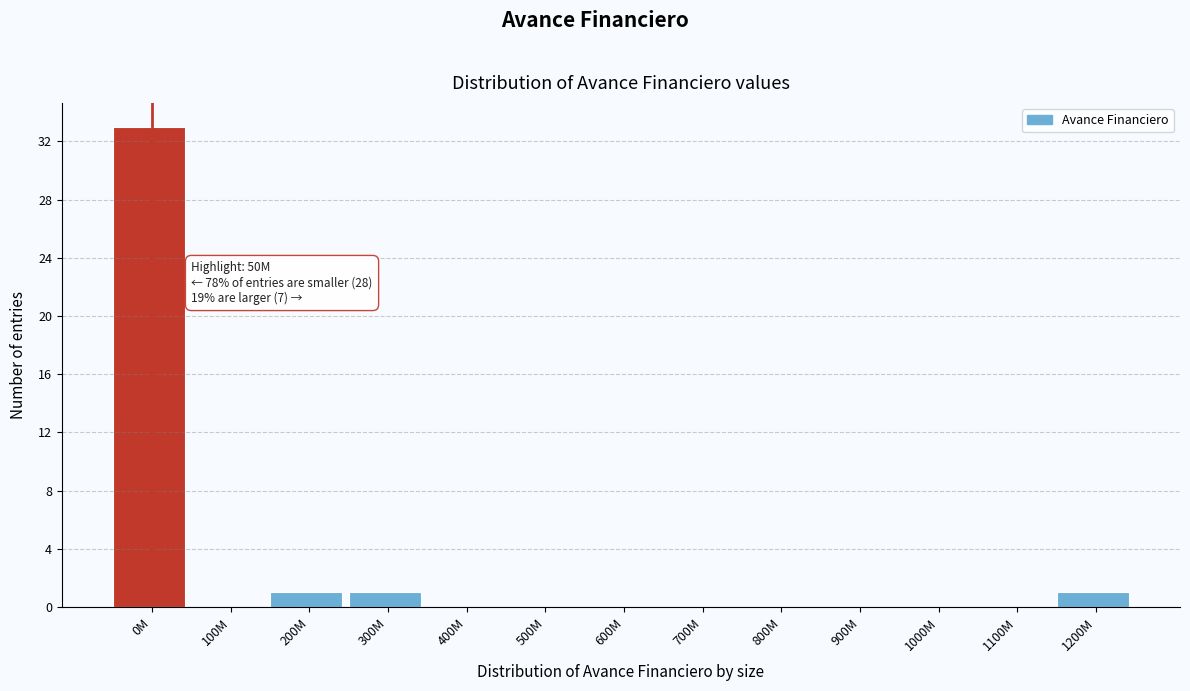

Reading left to right, what are all the values shown in this chart?

0M=33	100M=0	200M=1	300M=1	400M=0	500M=0	600M=0	700M=0	800M=0	900M=0	1000M=0	1100M=0	1200M=1